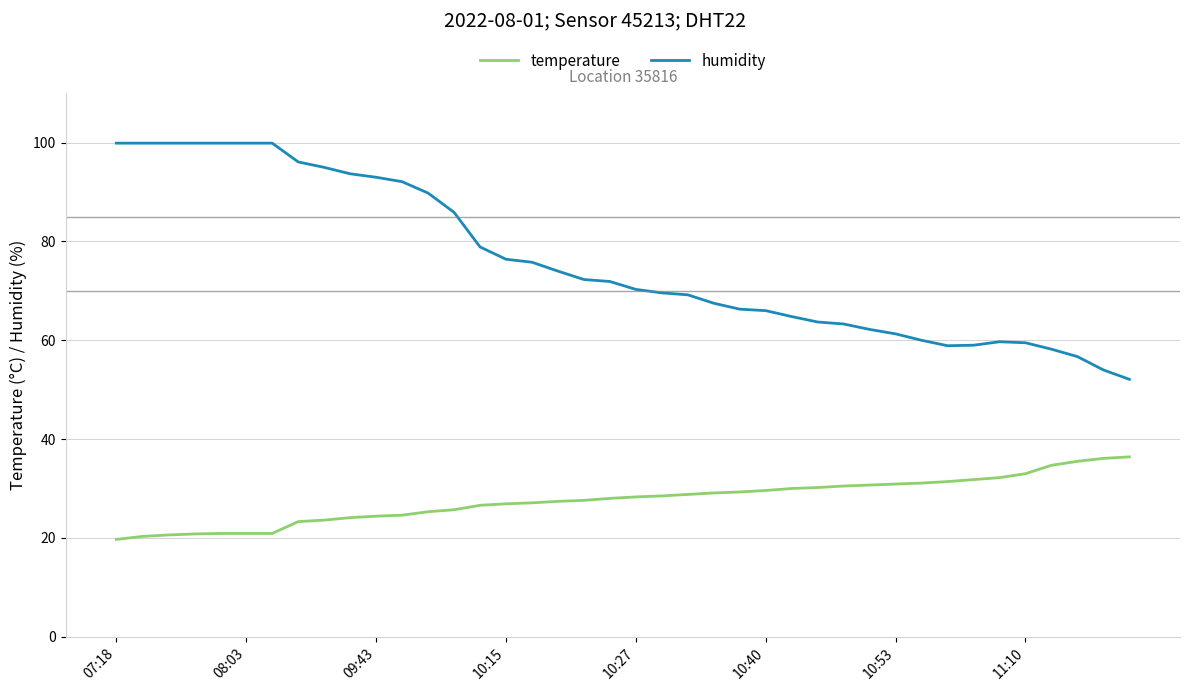

True or false: temperature and humidity intersect in this chart.

False